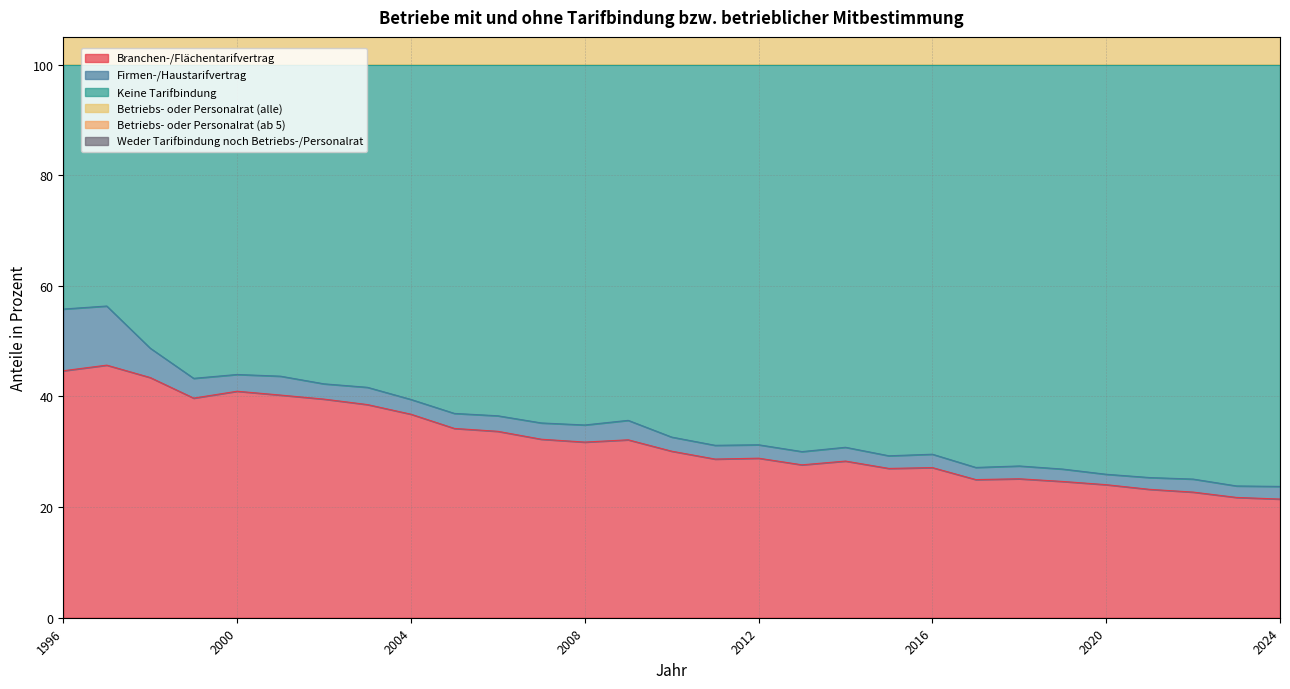

What is the minimum value for Branchen-/Flächentarifvertrag?

21.5